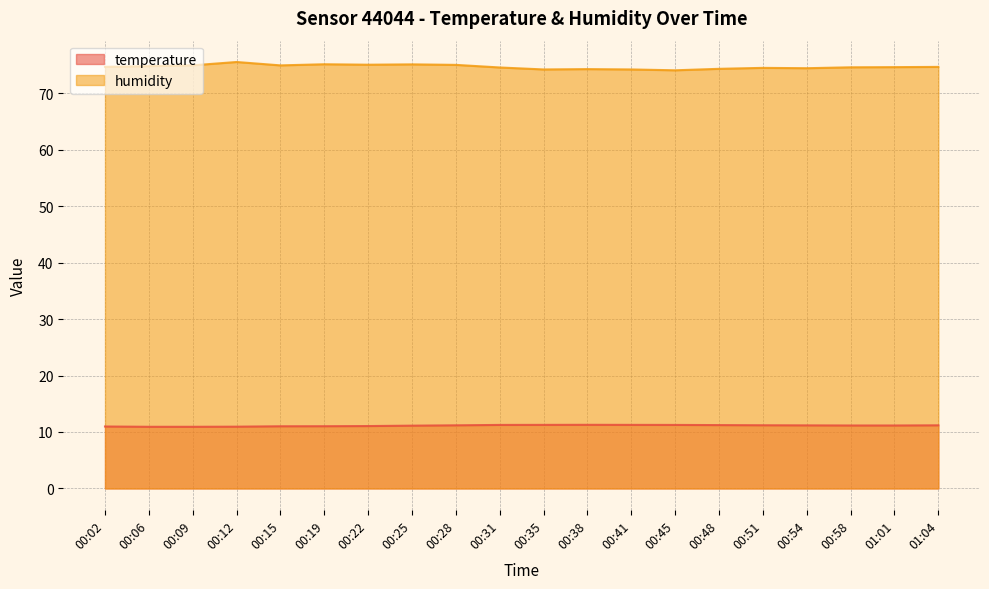

Is it true that temperature equals 5.3 at 00:15?

False